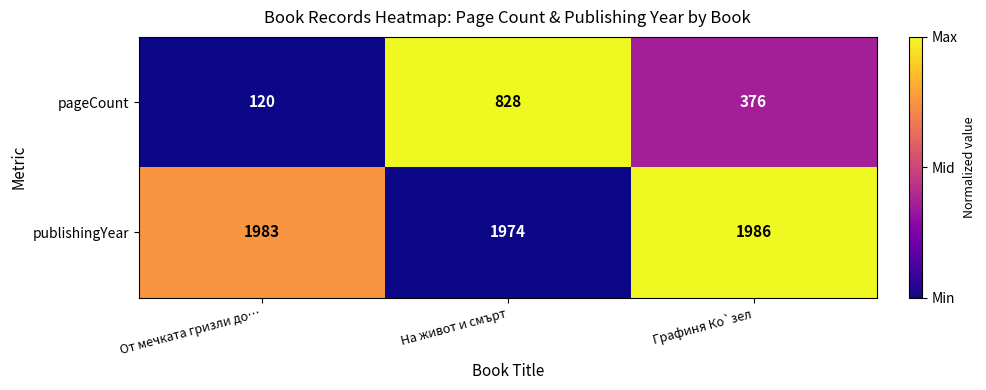

Where is publishingYear nearest to the value 1980?

От мечката гризли до…